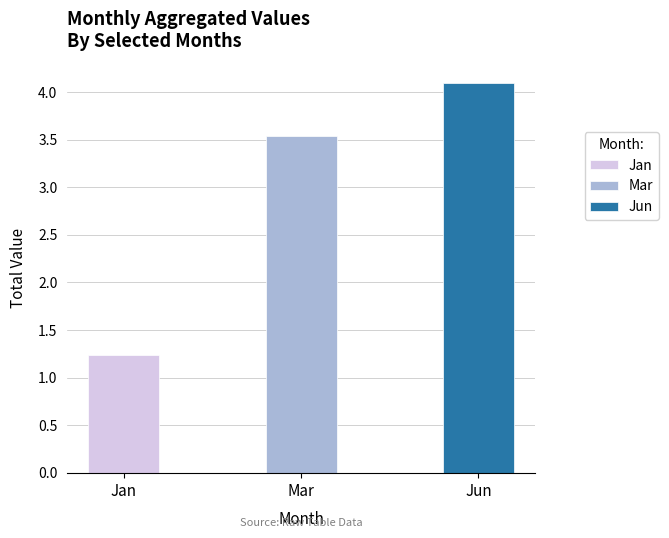

The value of Apr at pct65 is 0.0. True or false?

False